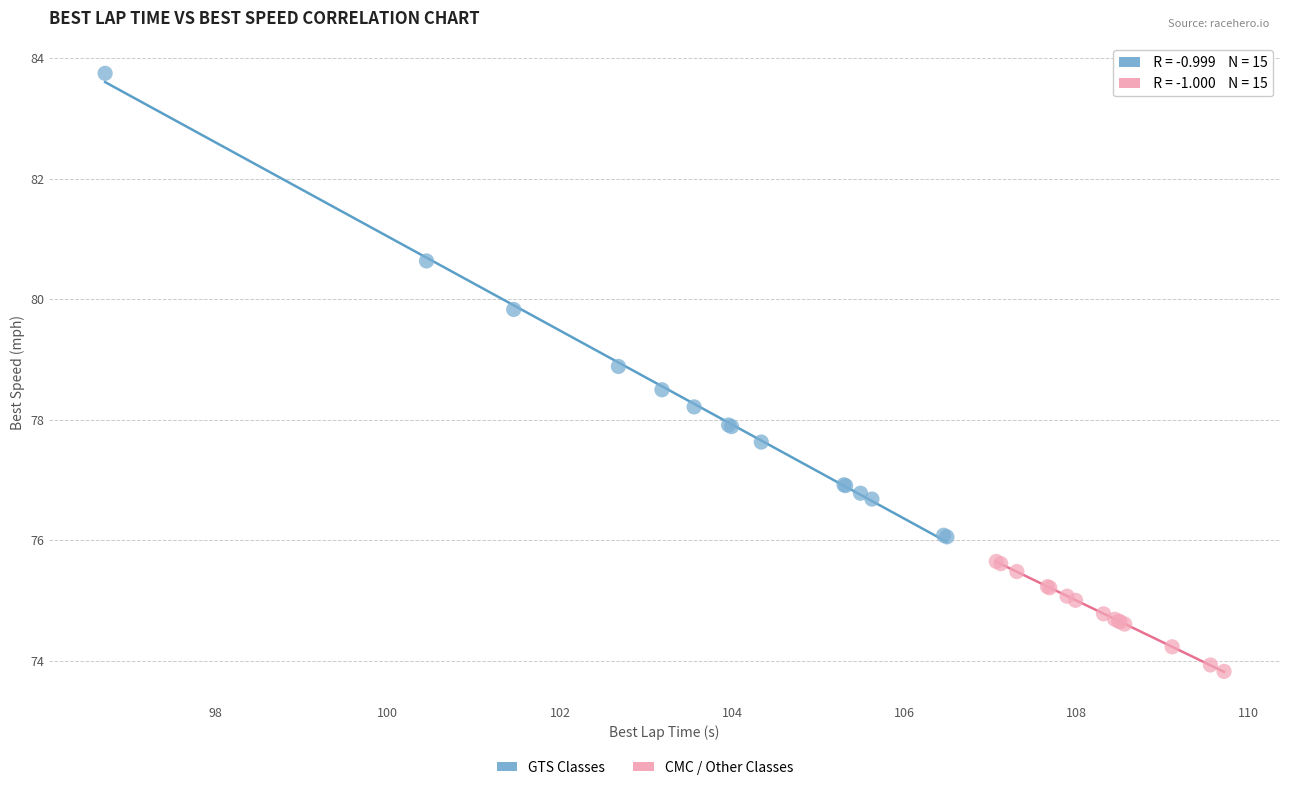

Which series contains the lowest Y value?

CMC / Other Classes